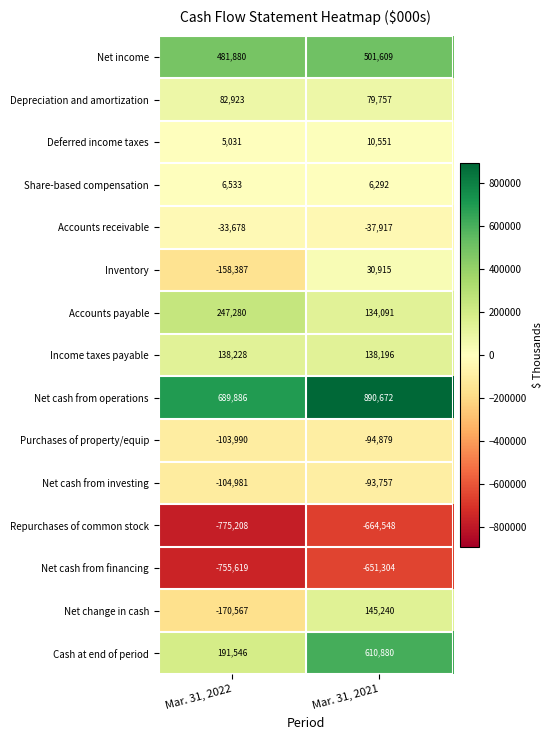

Which series has the largest total across all categories?

Net cash from operations